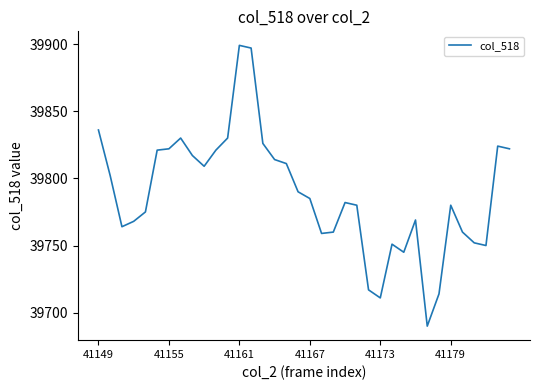

What is the difference between the maximum and minimum values?

209